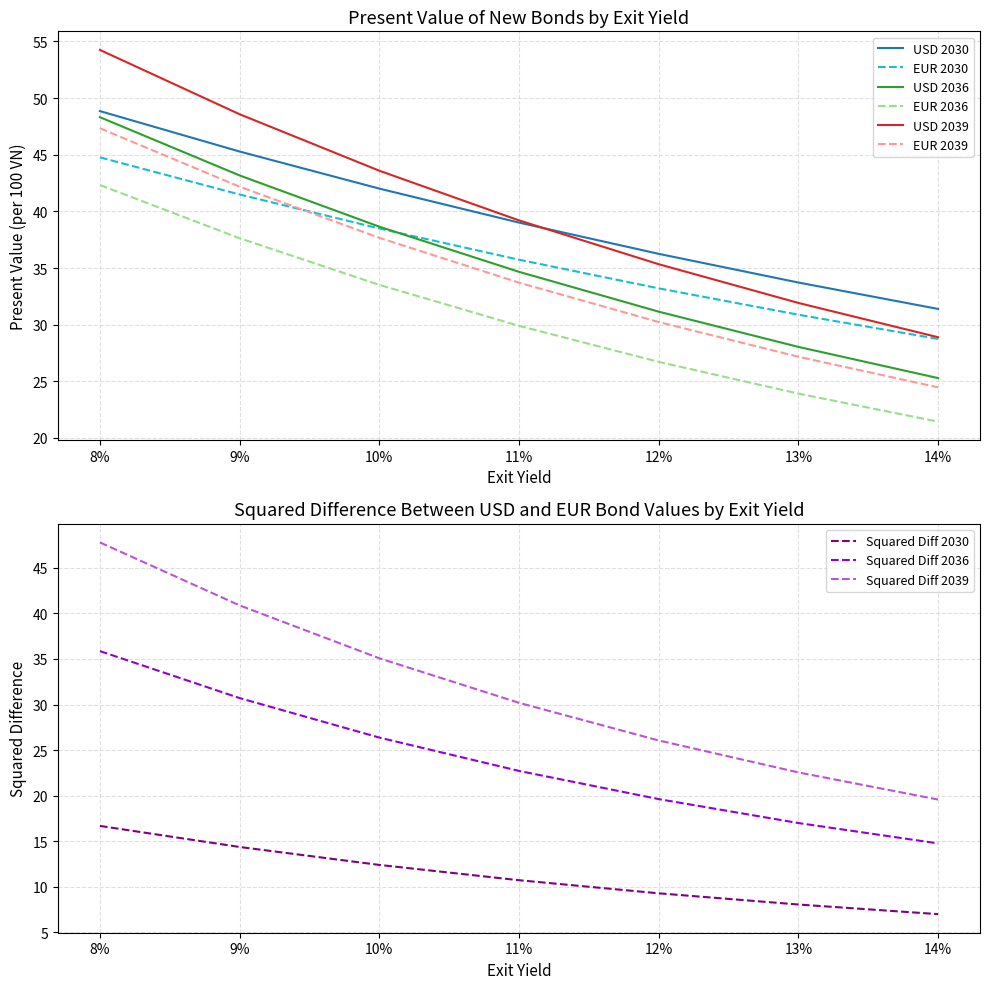

What is the sum of the USD 2039 values at 12% and 10%?

78.9